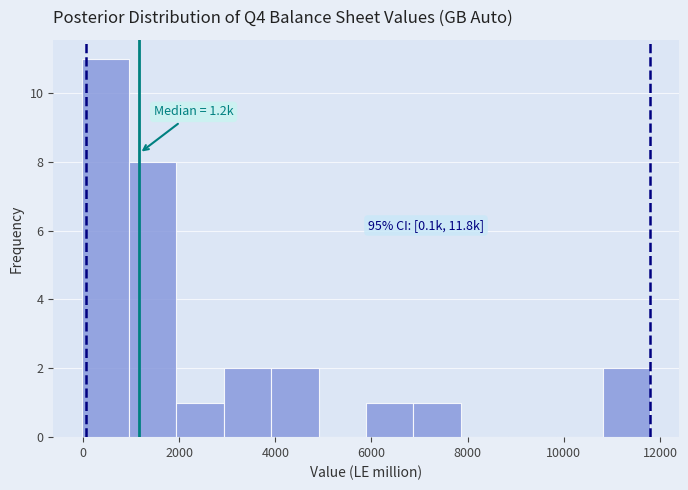

Which range on the x-axis has the tallest bar?

0 to 1000